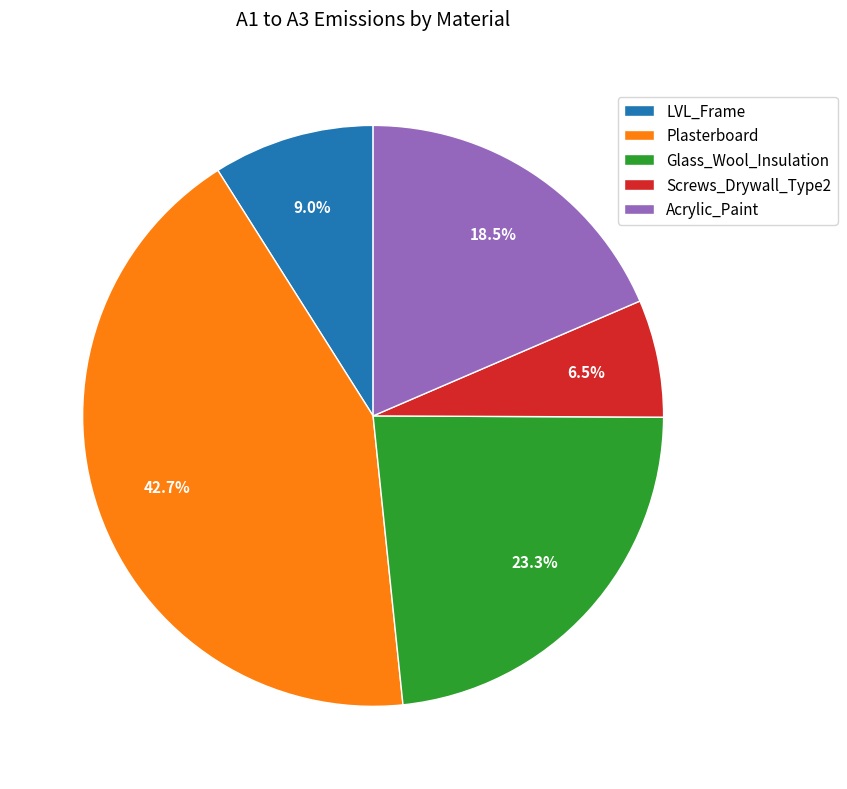

What is the largest slice in the pie chart?

Plasterboard